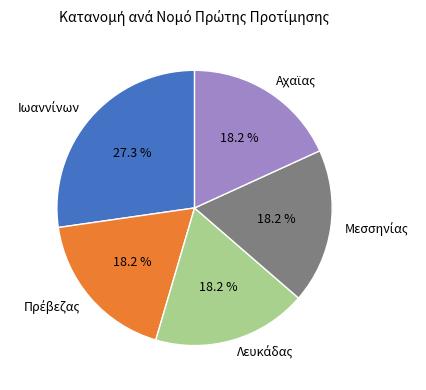

Does any single category account for the majority?

No